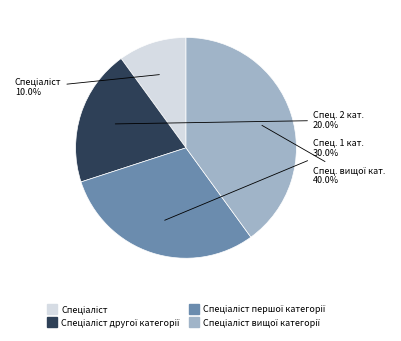

Is there any slice that represents more than half of the pie?

No